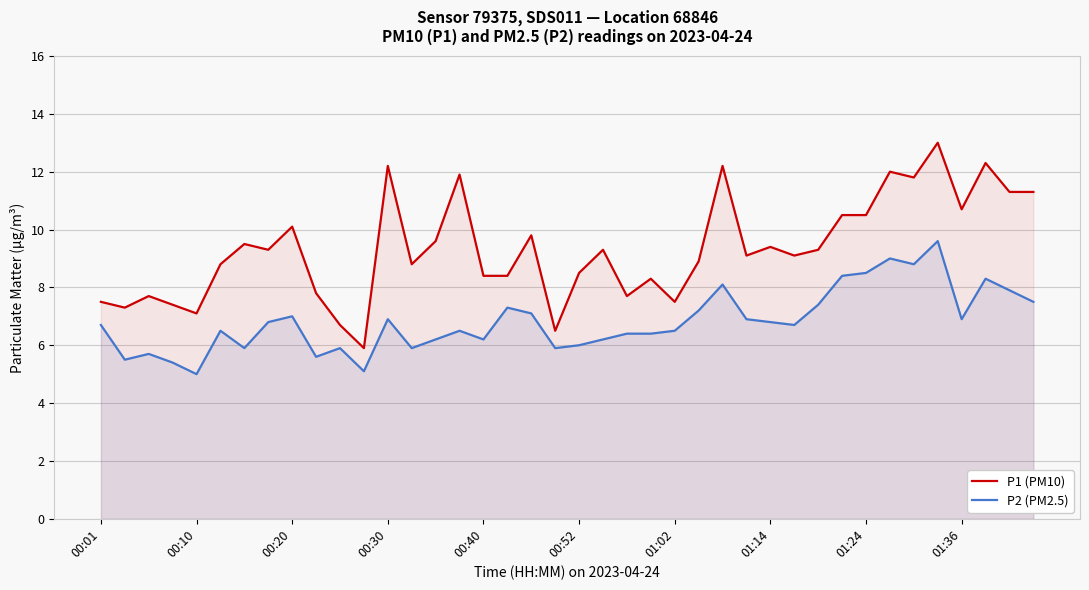

At which category is the sum across all series the highest?

35